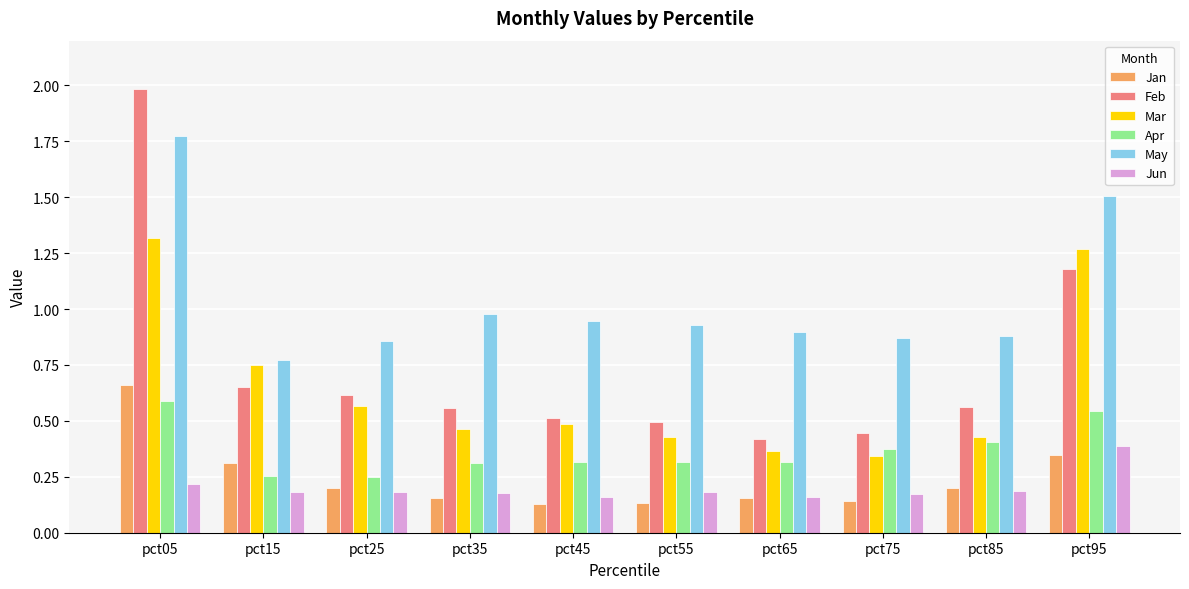

Rank the series by their maximum value, from highest to lowest.

Feb, May, Mar, Jan, Apr, Jun